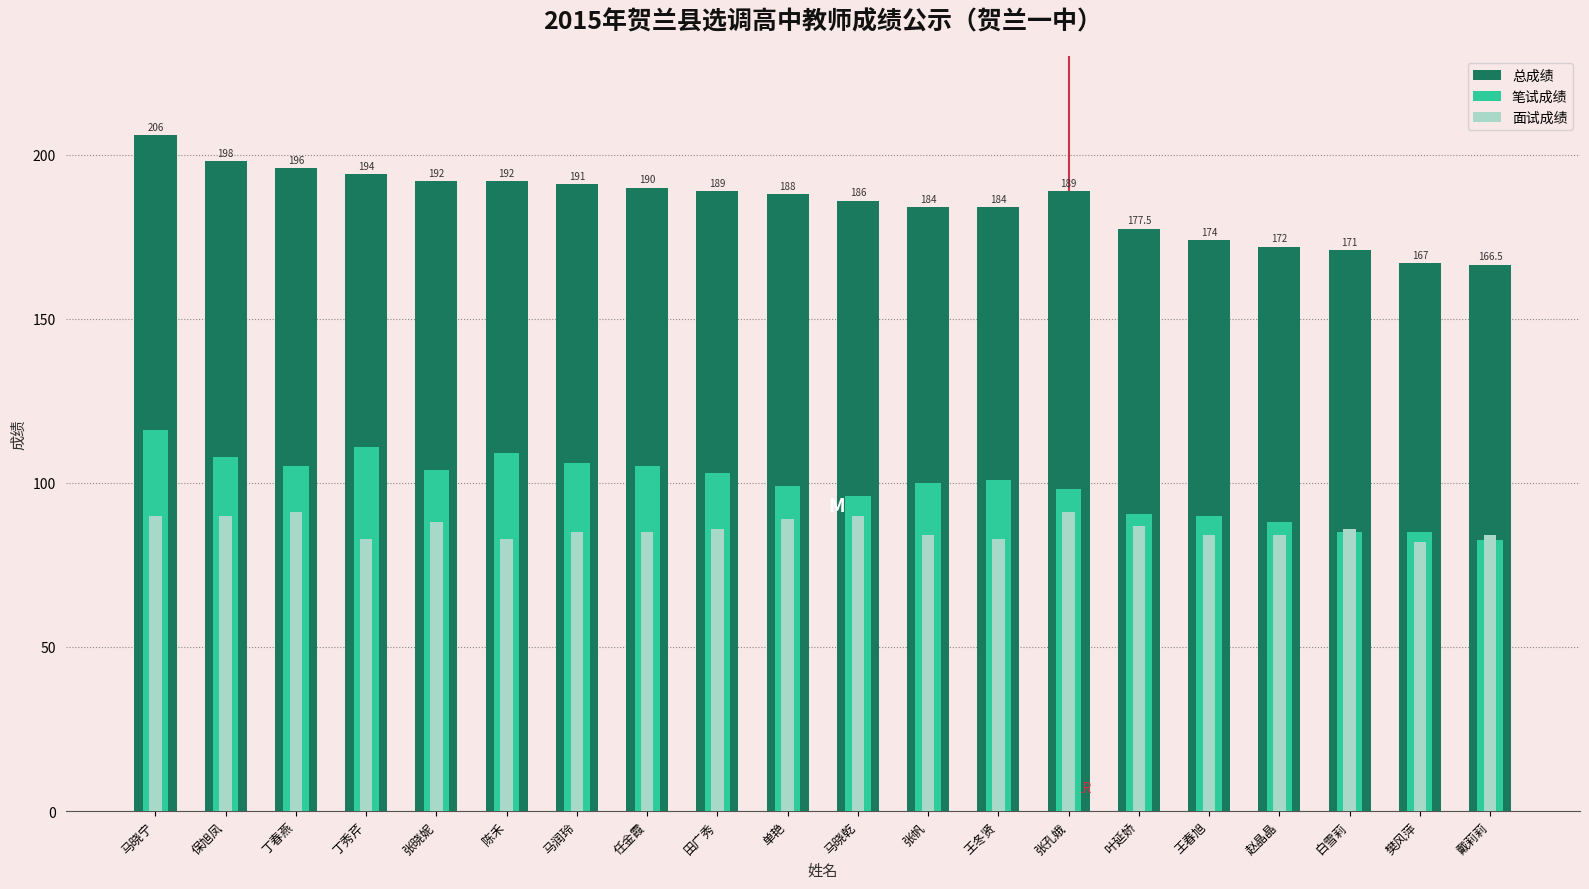

What is the label of the 2nd bar from the left?

保旭凤